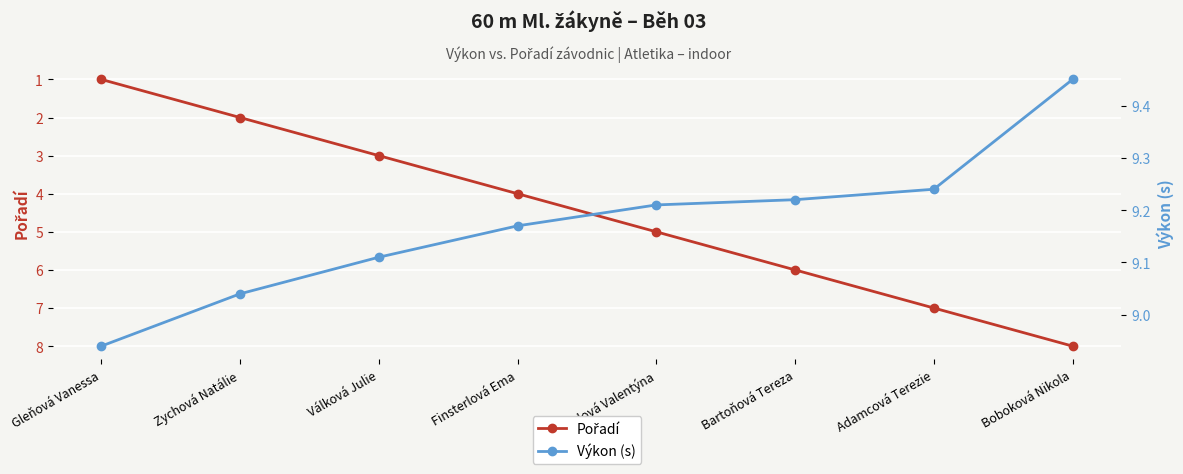

Count the number of categories in the chart.

8